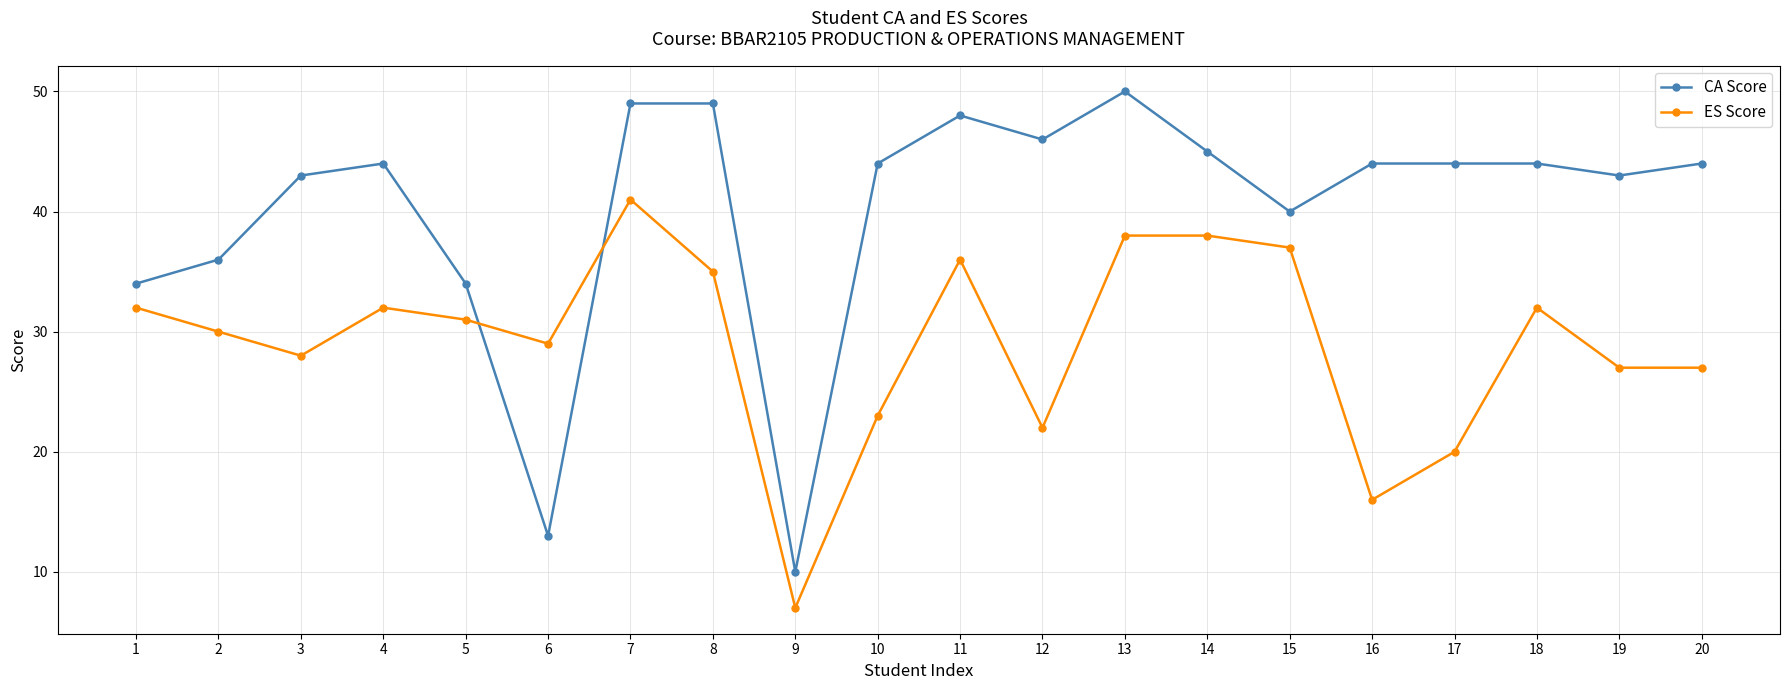

What is the value of the ES Score point at the 14th from the left?

38